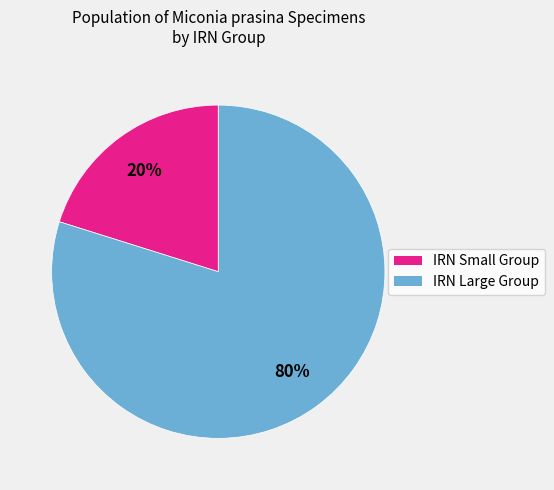

To the nearest percent, what is the difference between the largest and smallest slice percentages?

60%